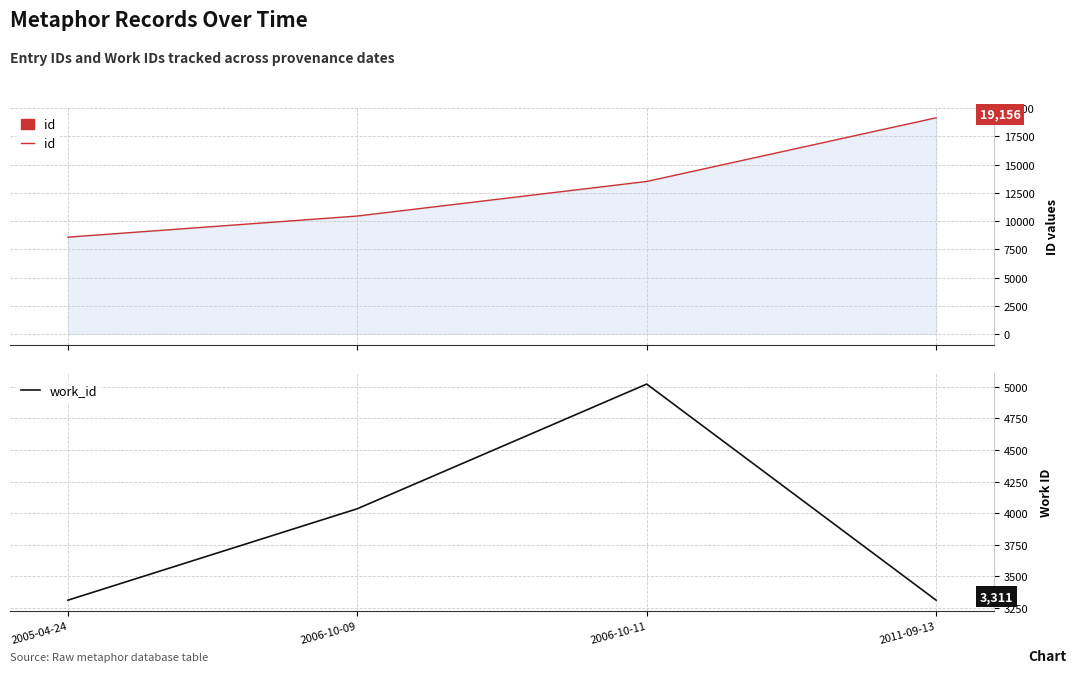

At which category is the sum across all series the highest?

2011-09-13